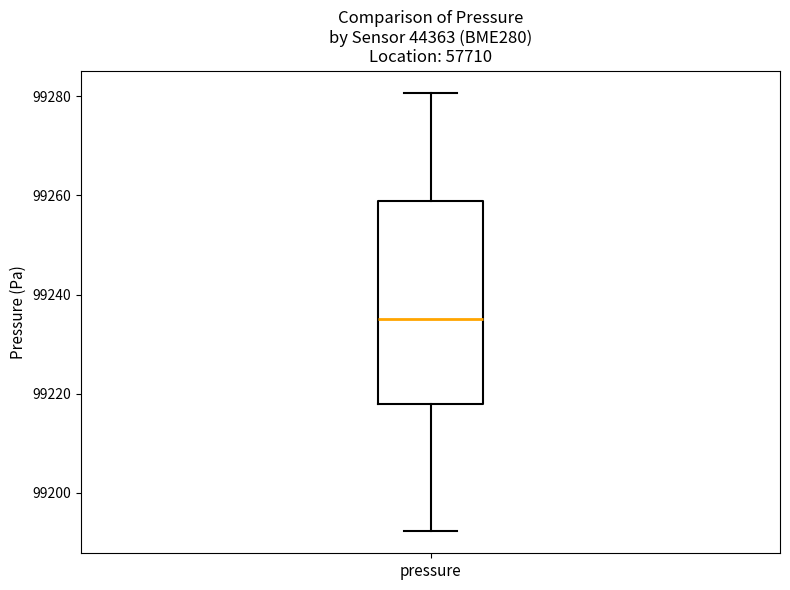

Where does the lower whisker of the box for pressure end on the y-axis? The values are not printed on the chart, so give them approximately, as read against the axis.

99192